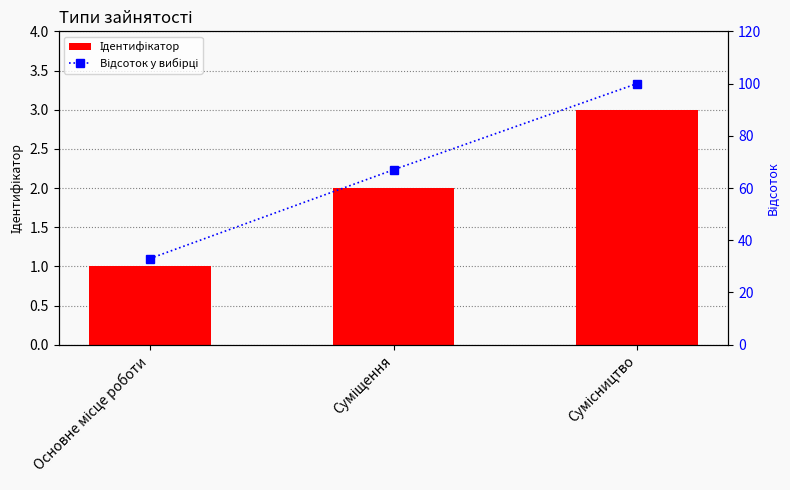

List the series in order of their overall mean, lowest first.

Ідентифікатор, Відсоток у вибірці